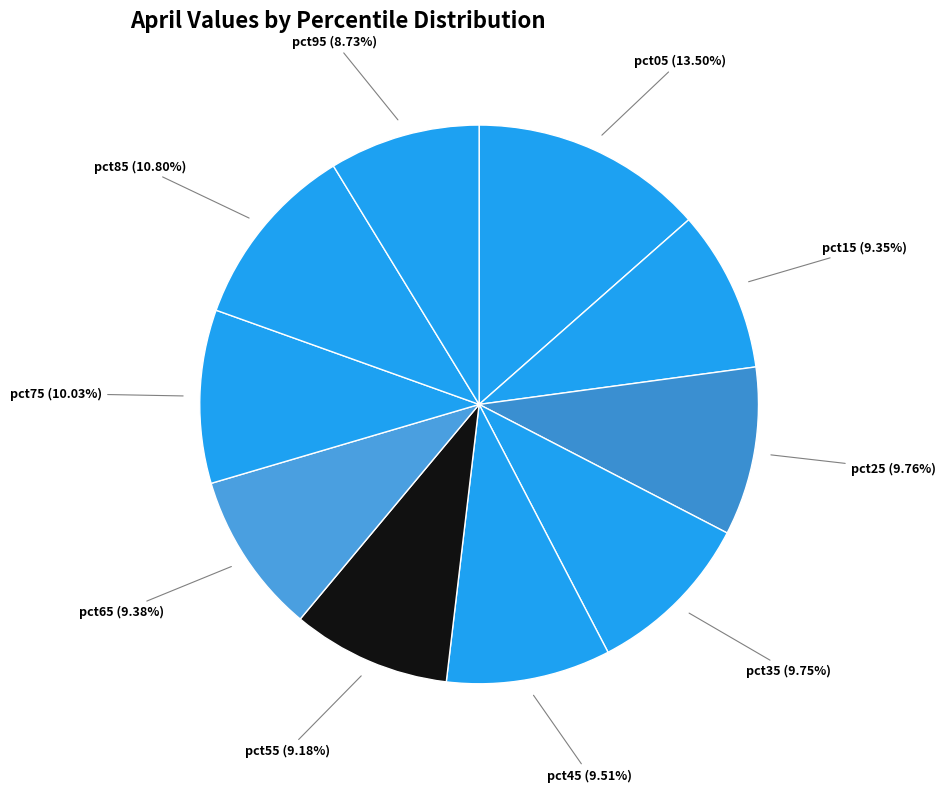

How many segments does this pie chart have?

10